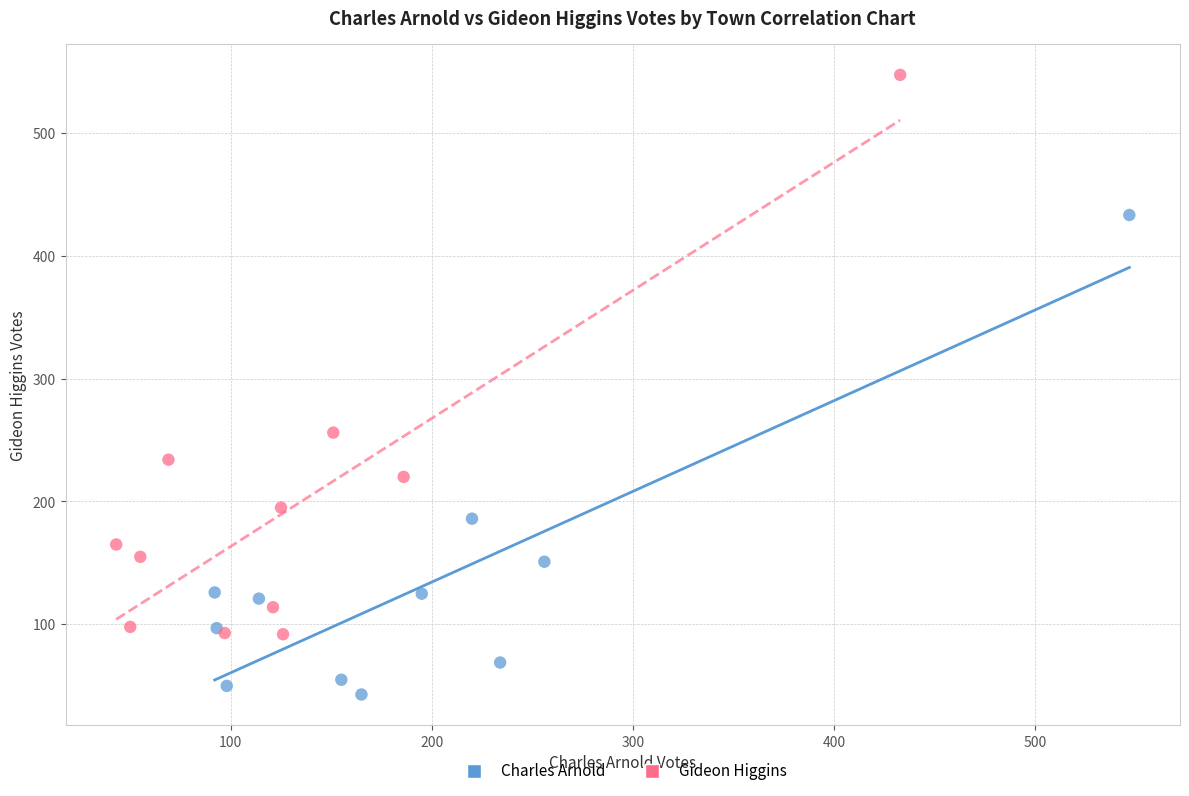

What are all the series names shown in the legend?

Charles Arnold, Gideon Higgins